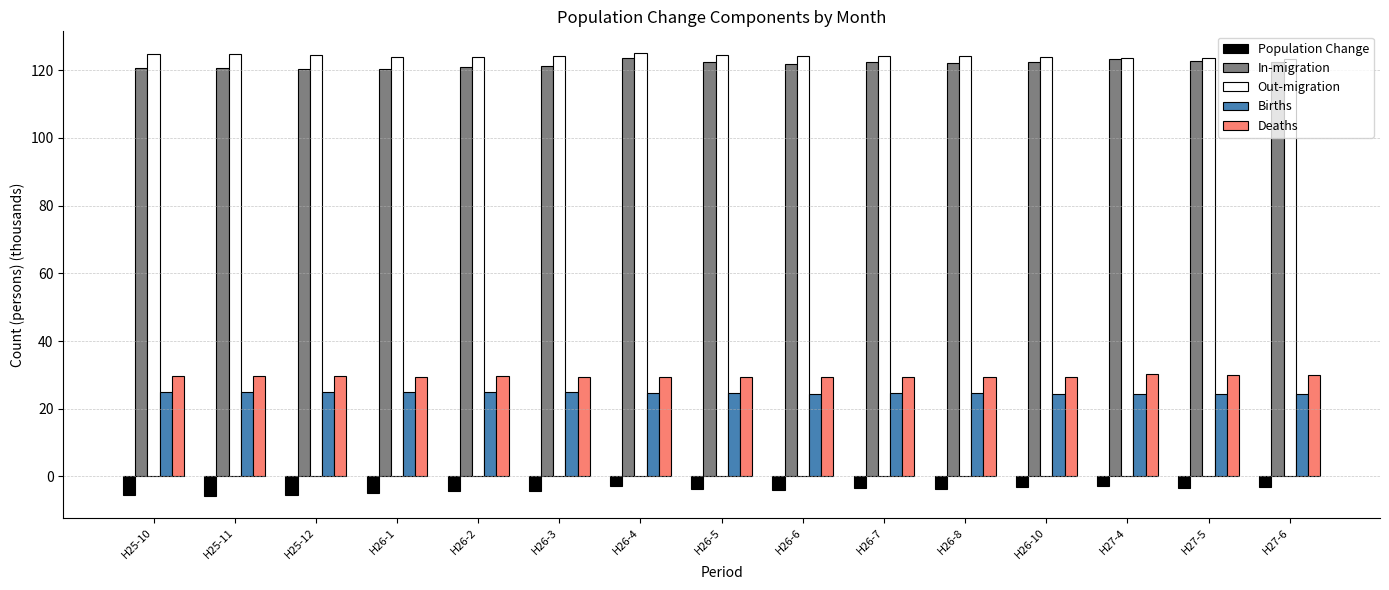

What position from the left is H26-2?

5